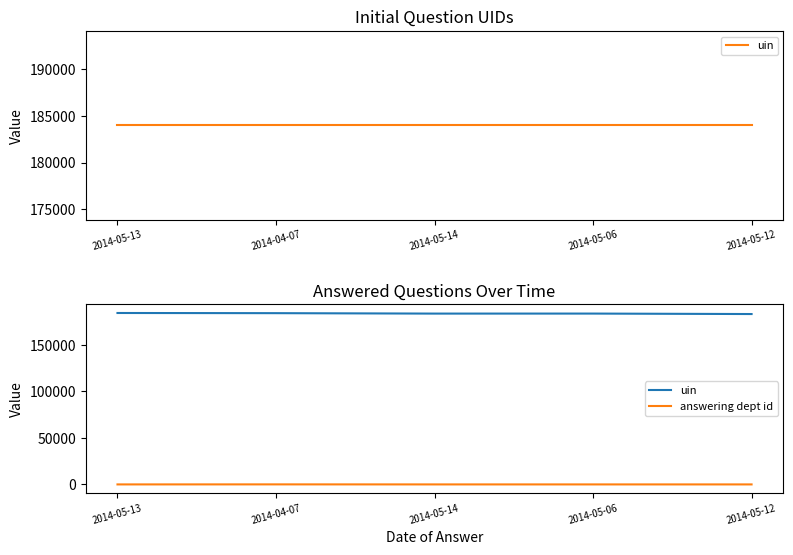

What is the sum of all answering dept id values?

103